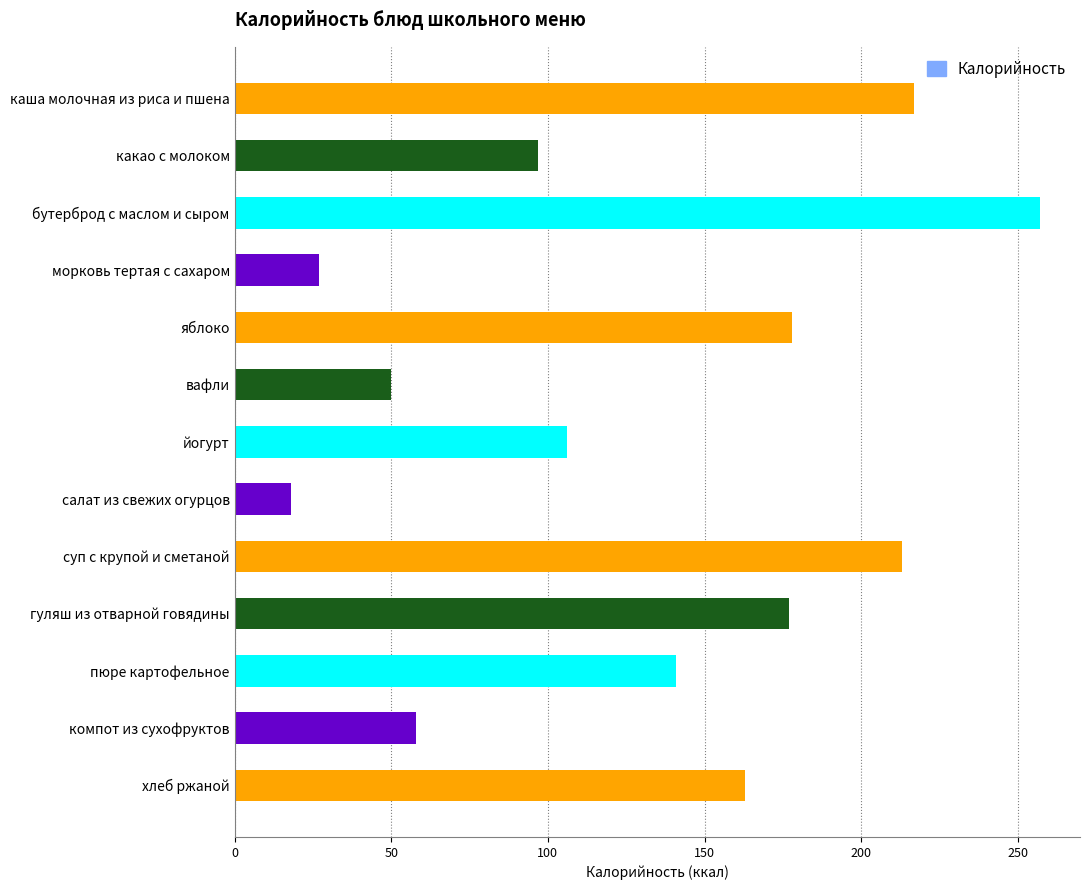

Which category has the highest value across all series?

бутерброд с маслом и сыром